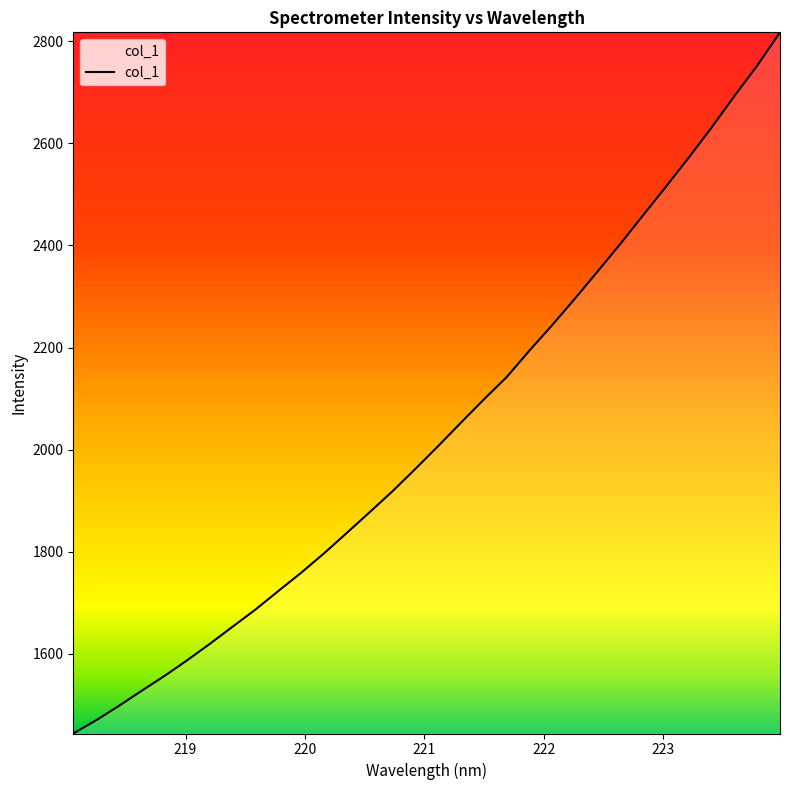

What is the change in value from 221.8812 to 223.0264?

+321.6